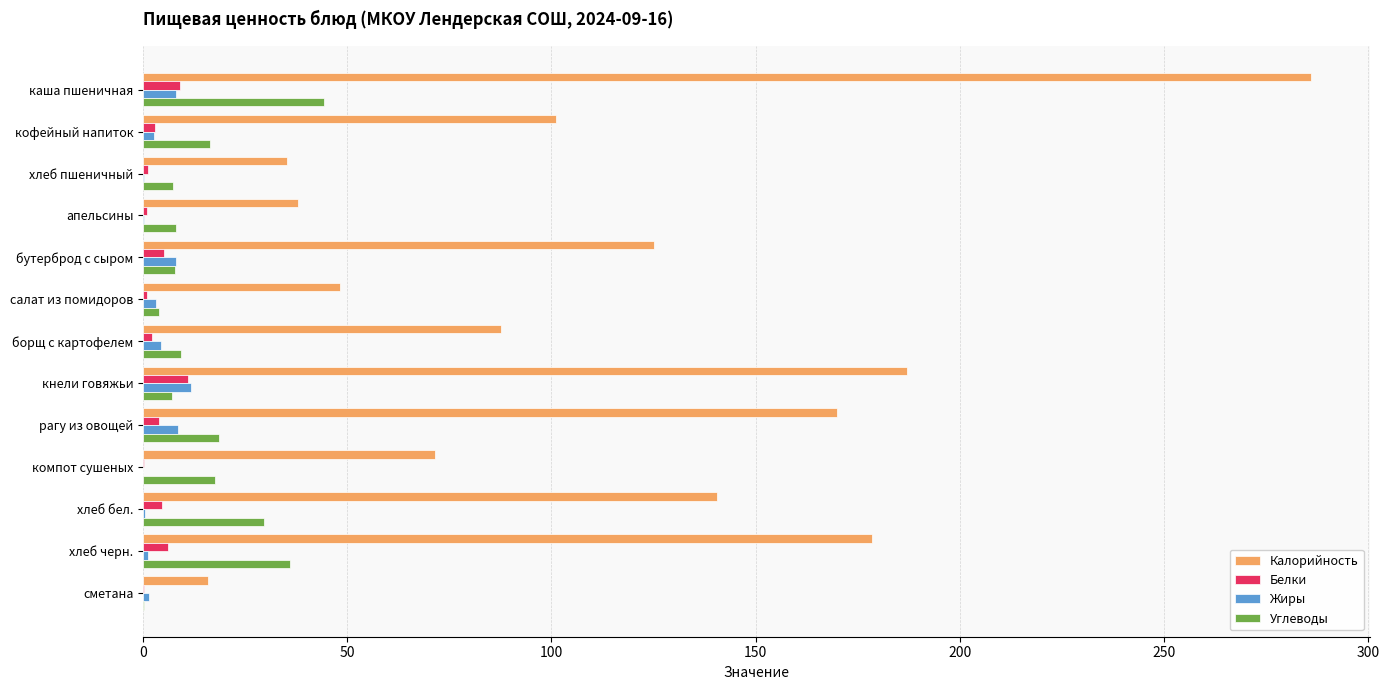

The value of Калорийность at кофейный напиток is 101.2. True or false?

True